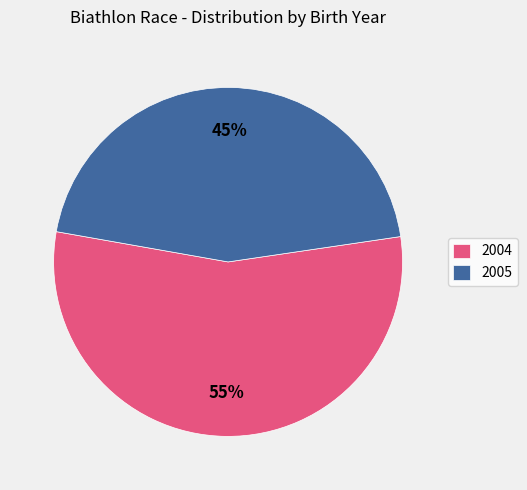

Count the number of slices in the pie.

2